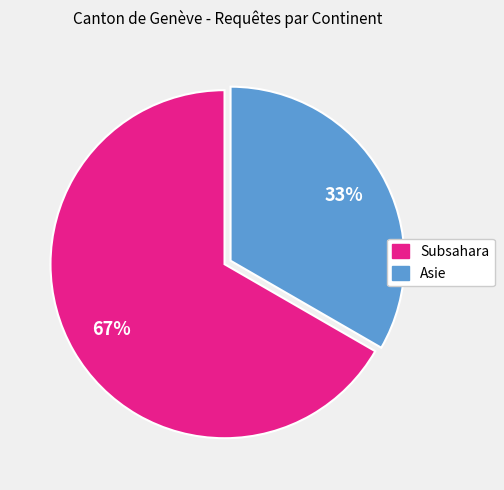

To the nearest percent, what is the average slice percentage?

50%